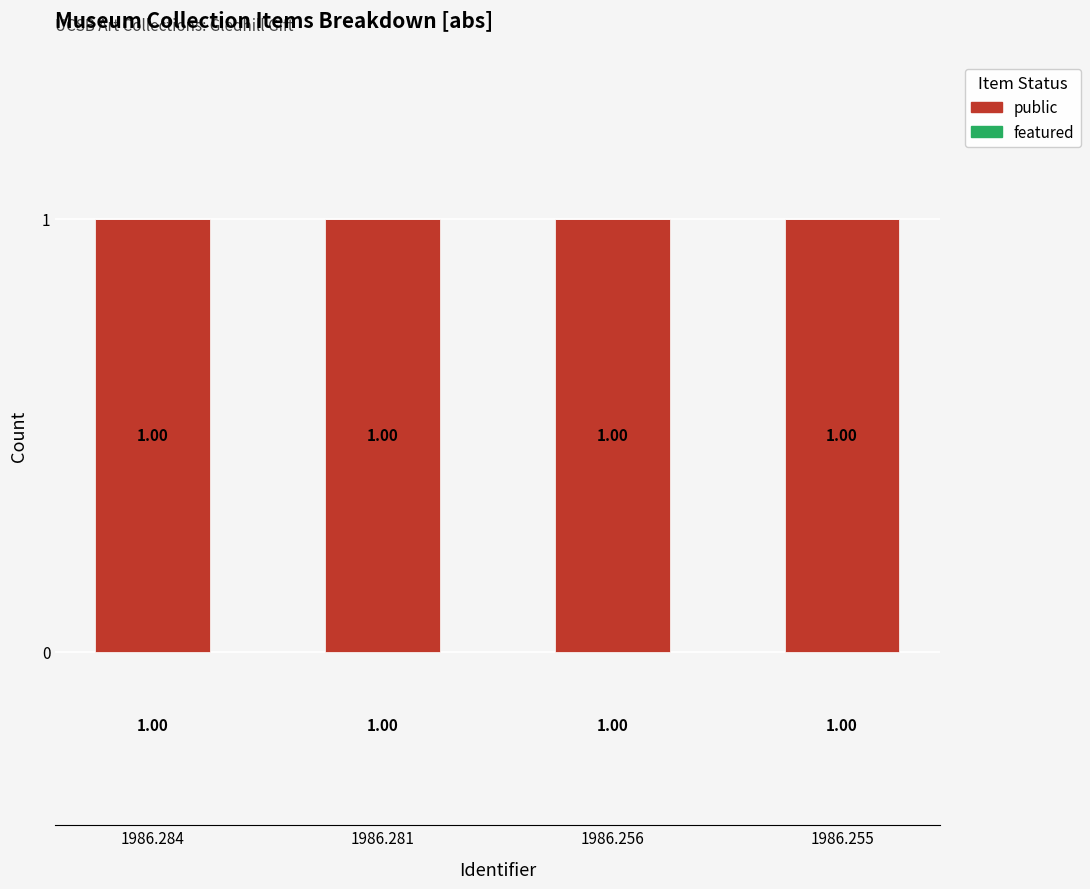

Which category has the highest value across all series?

1986.284